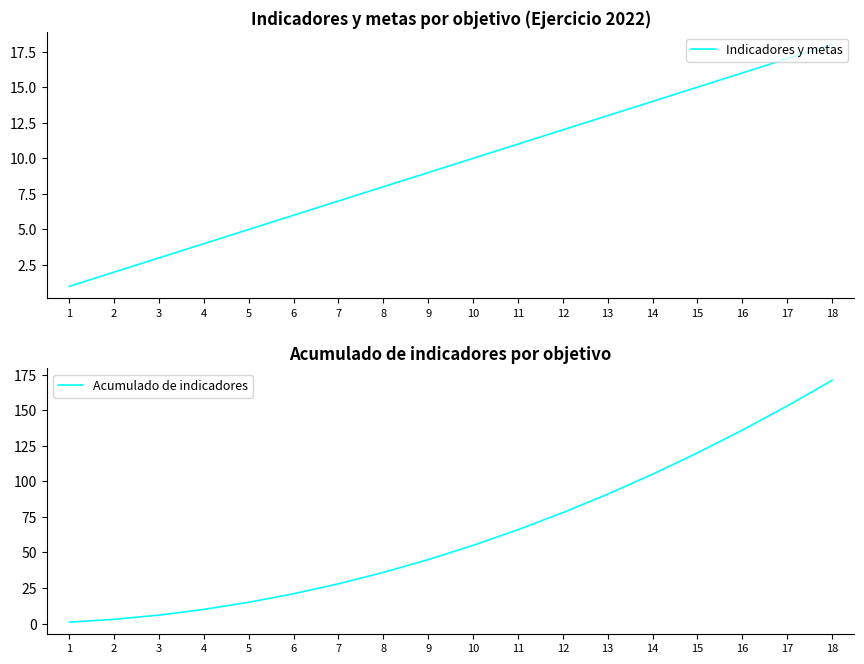

What is the total value across all series at 2?

5